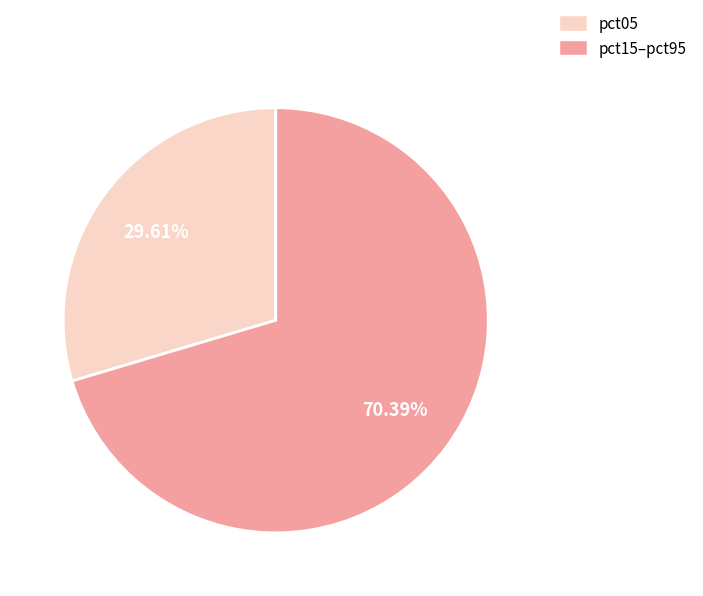

Between pct05 and pct15–pct95, which is larger?

pct15–pct95